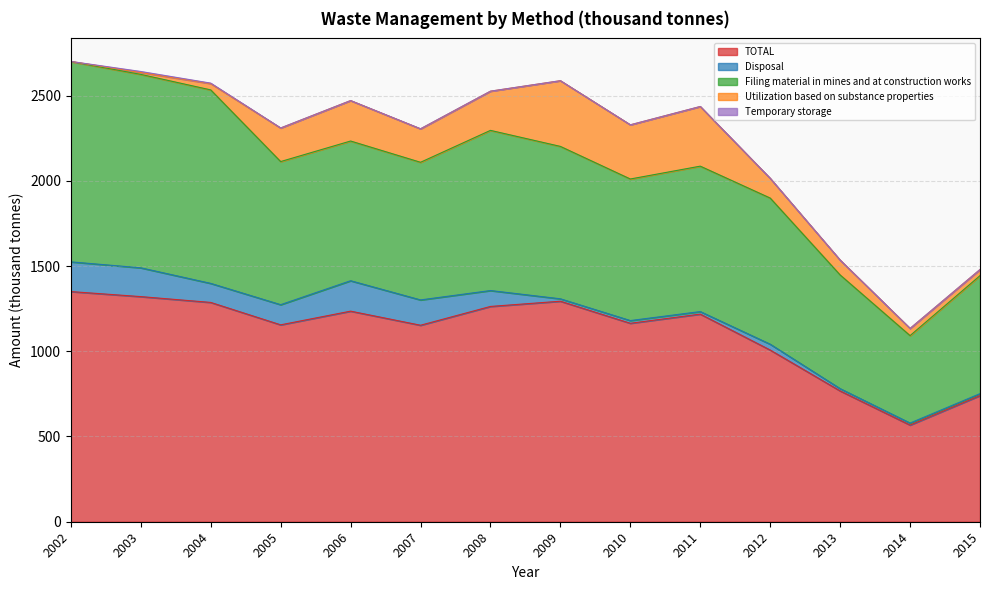

The Disposal series shows 93.2 at 2008. True or false?

True